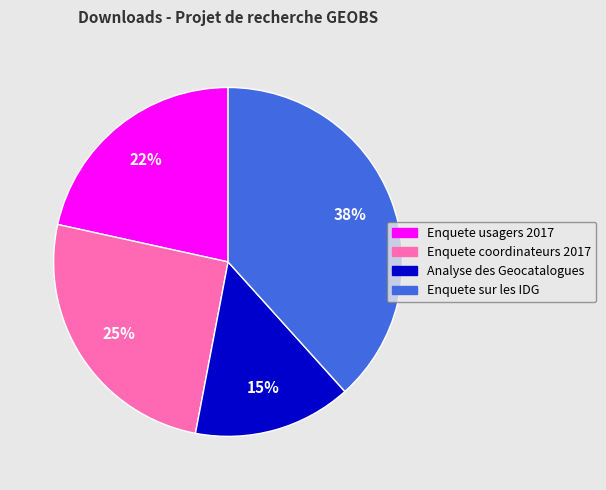

What is the ratio of the value at Enquete coordinateurs 2017 to the value at Analyse des Geocatalogues?

1.7